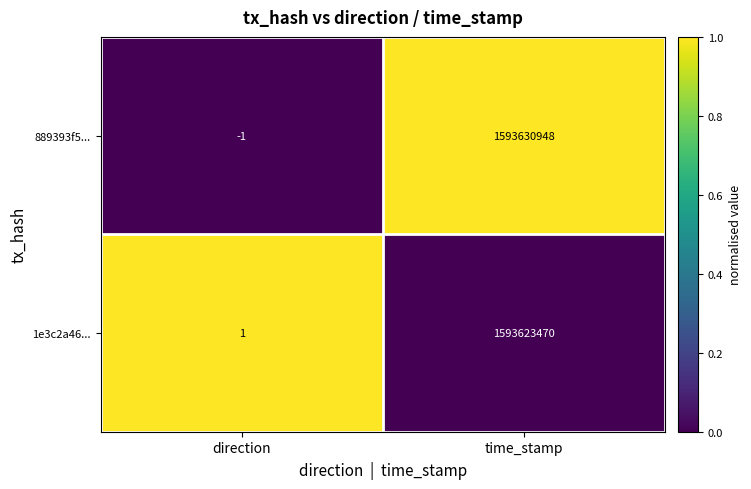

How many positive values does the 889393f5... series have?

1